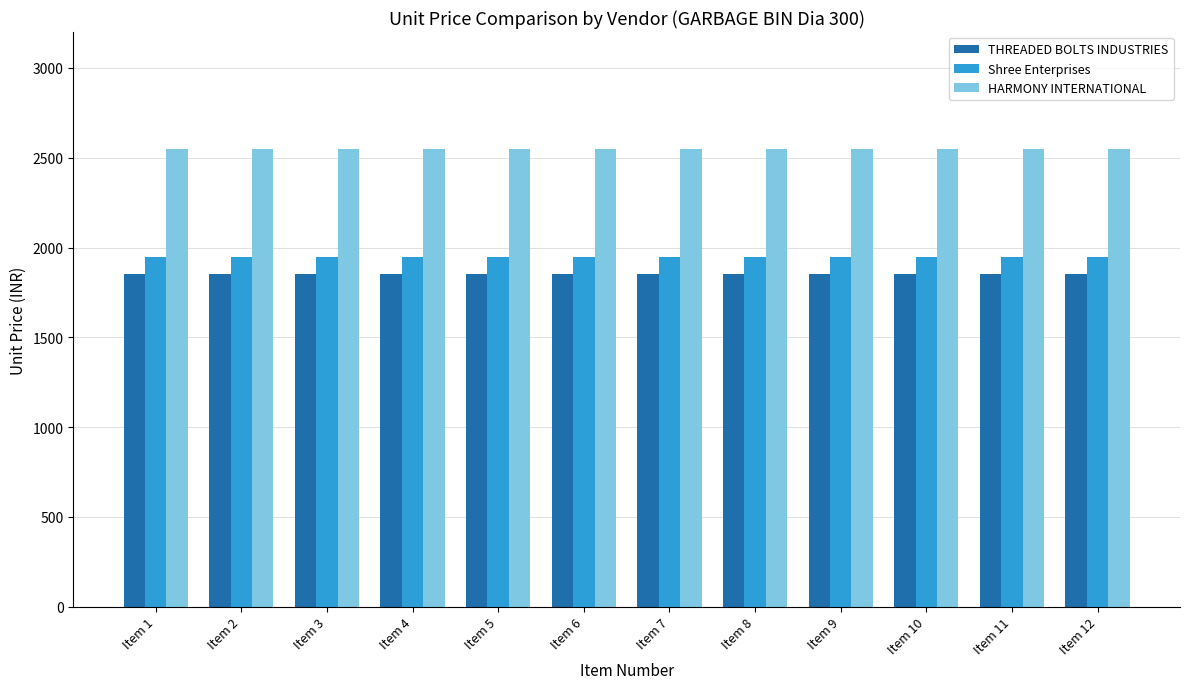

What value does the HARMONY INTERNATIONAL series have at Item 5?

2550